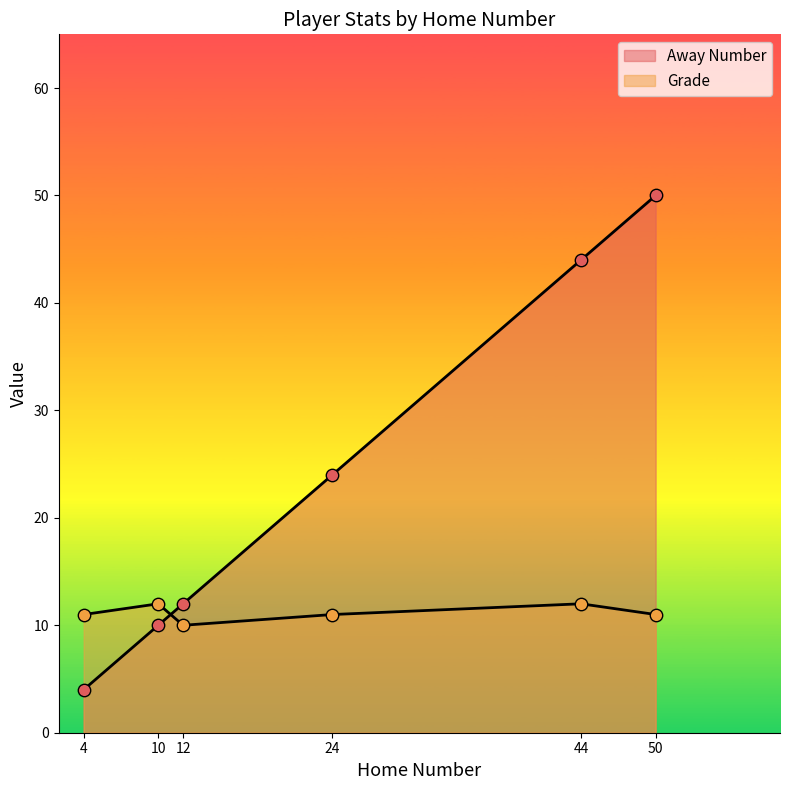

Which series contains the highest Y value?

Away Number